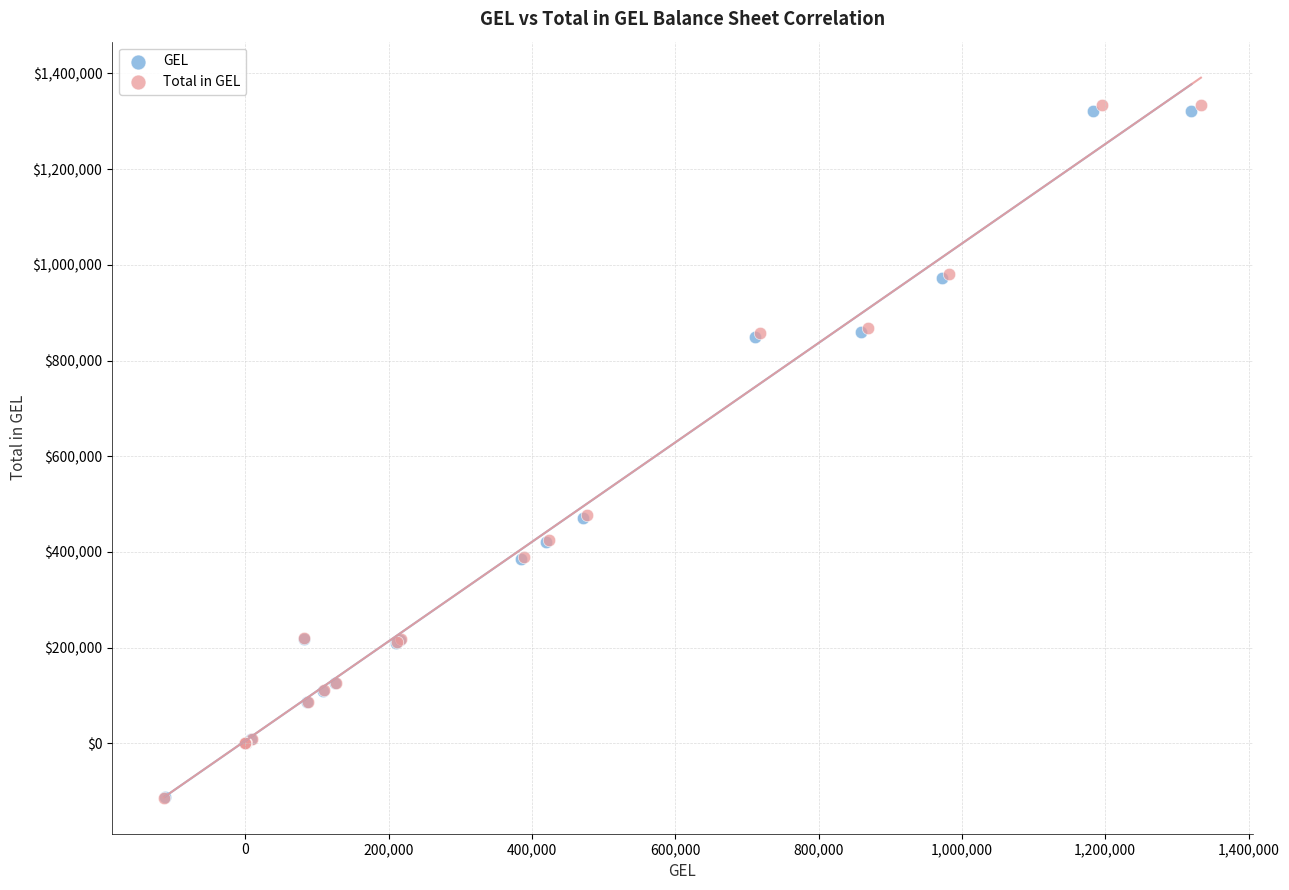

What are all the series names shown in the legend?

GEL, Total in GEL